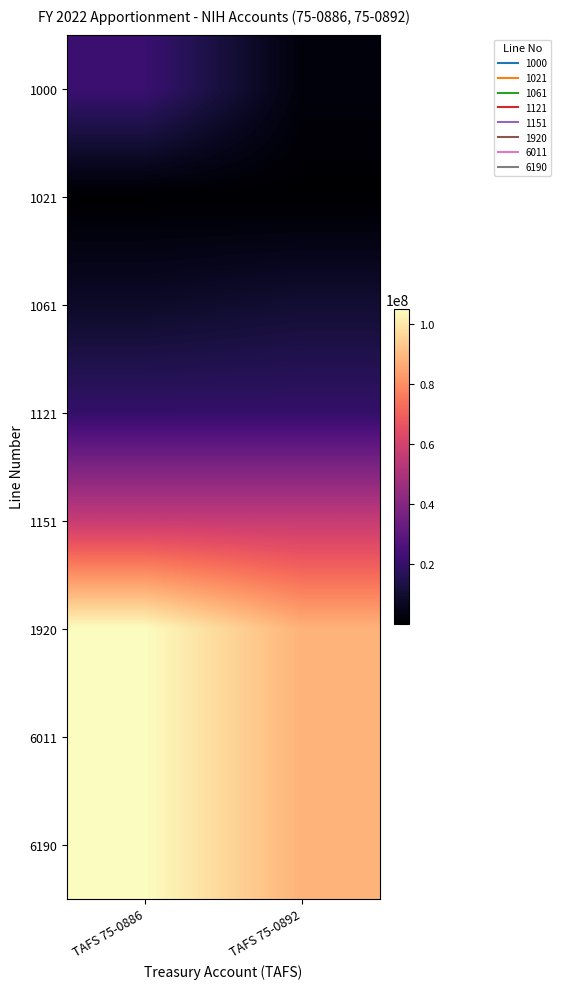

How many series are shown in this chart?

8